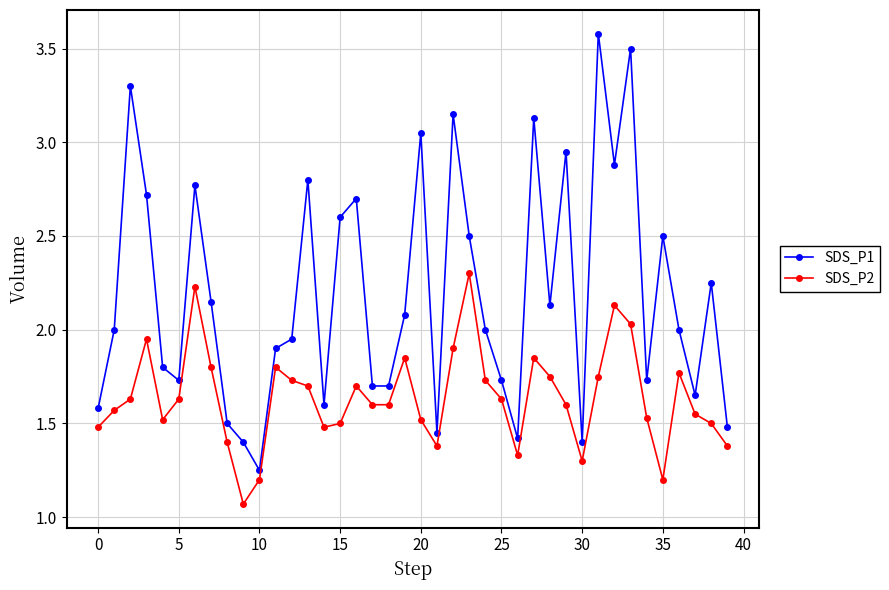

List the series in order of their overall mean, lowest first.

SDS_P2, SDS_P1